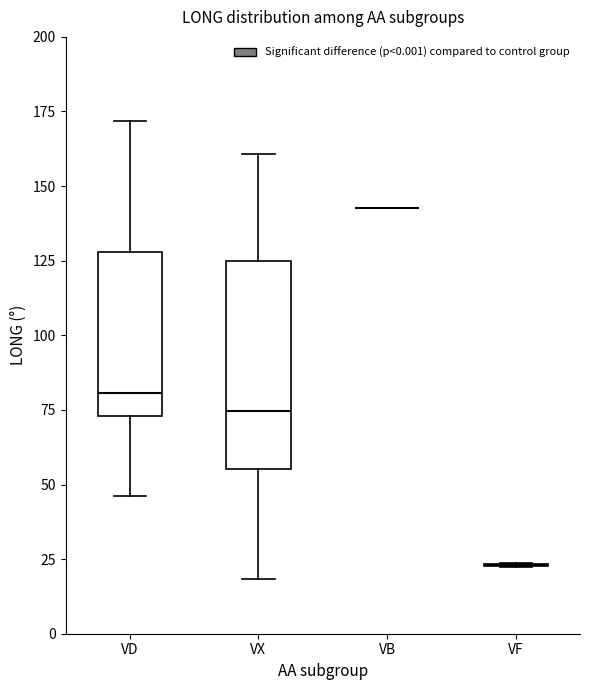

Reading left to right, transcribe this box plot: for each box, give where its median line is, the range the box spans, and where its two whiskers end, as read against the y-axis. The values are not printed on the chart, so give them approximately, as read against the axis.

VD: median 80, box 75 to 130, whiskers 45 to 170
VX: median 75, box 55 to 125, whiskers 20 to 160
VB: box collapsed to a line at 145, whiskers 145 to 145
VF: box collapsed to a line at 25, whiskers 20 to 25